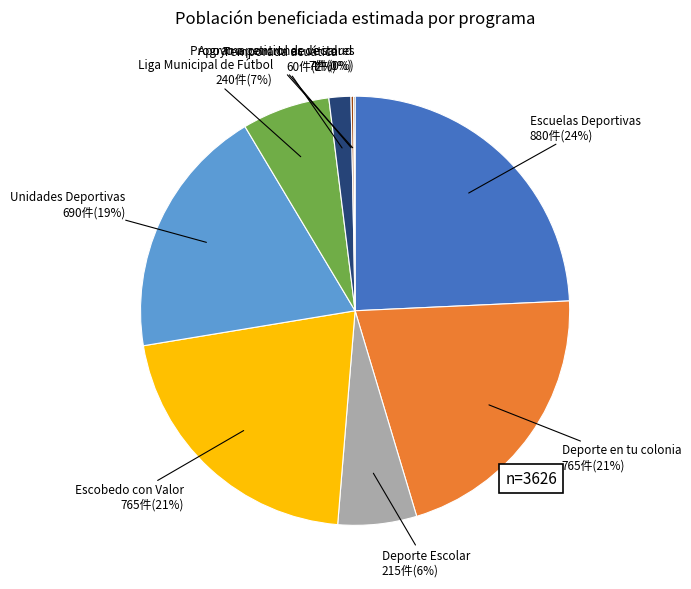

To the nearest percent, what is the average slice percentage?

11%